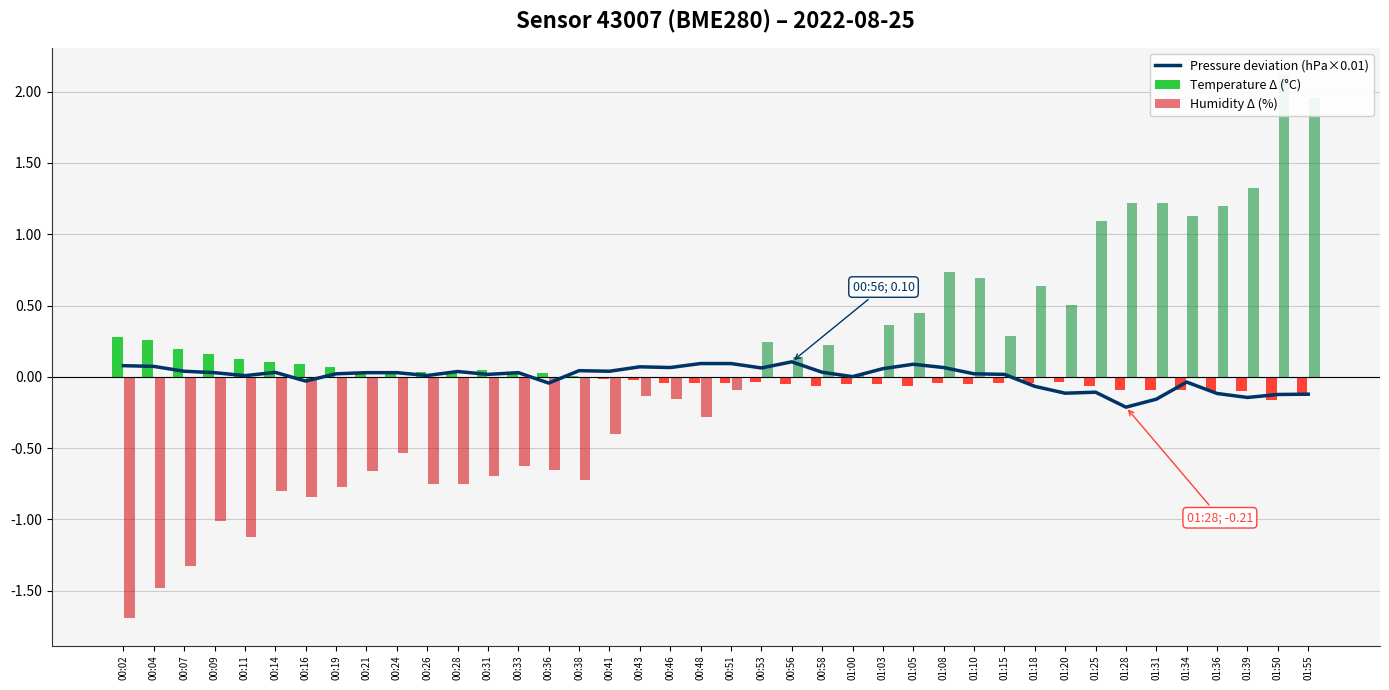

Between 00:09 and 00:07, which is larger?

00:07